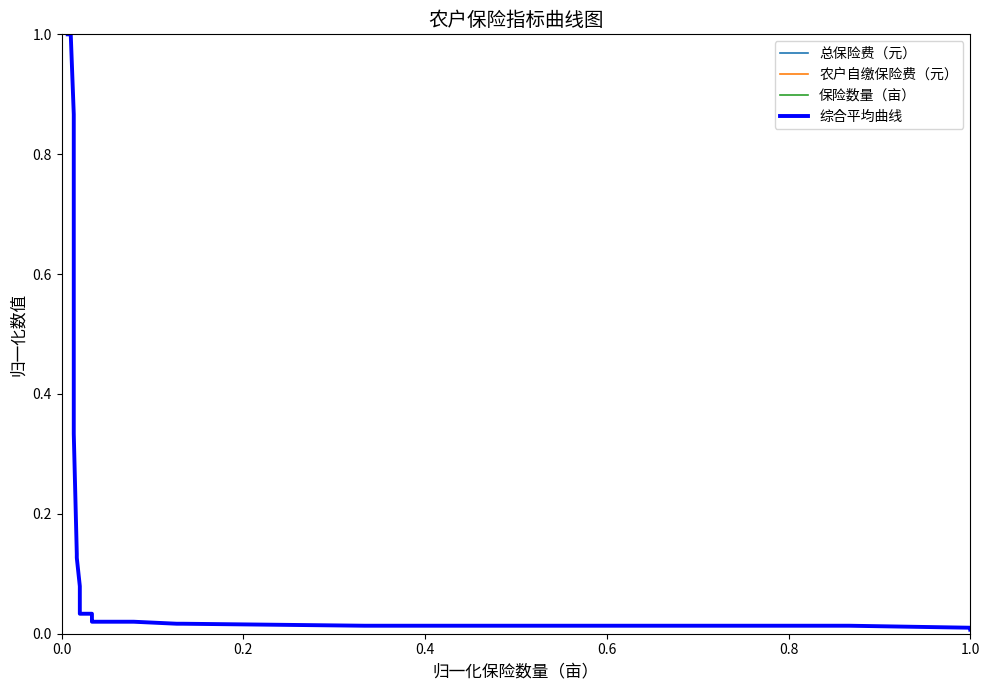

What are all the series names shown in the legend?

总保险费（元）, 农户自缴保险费（元）, 保险数量（亩）, 综合平均曲线